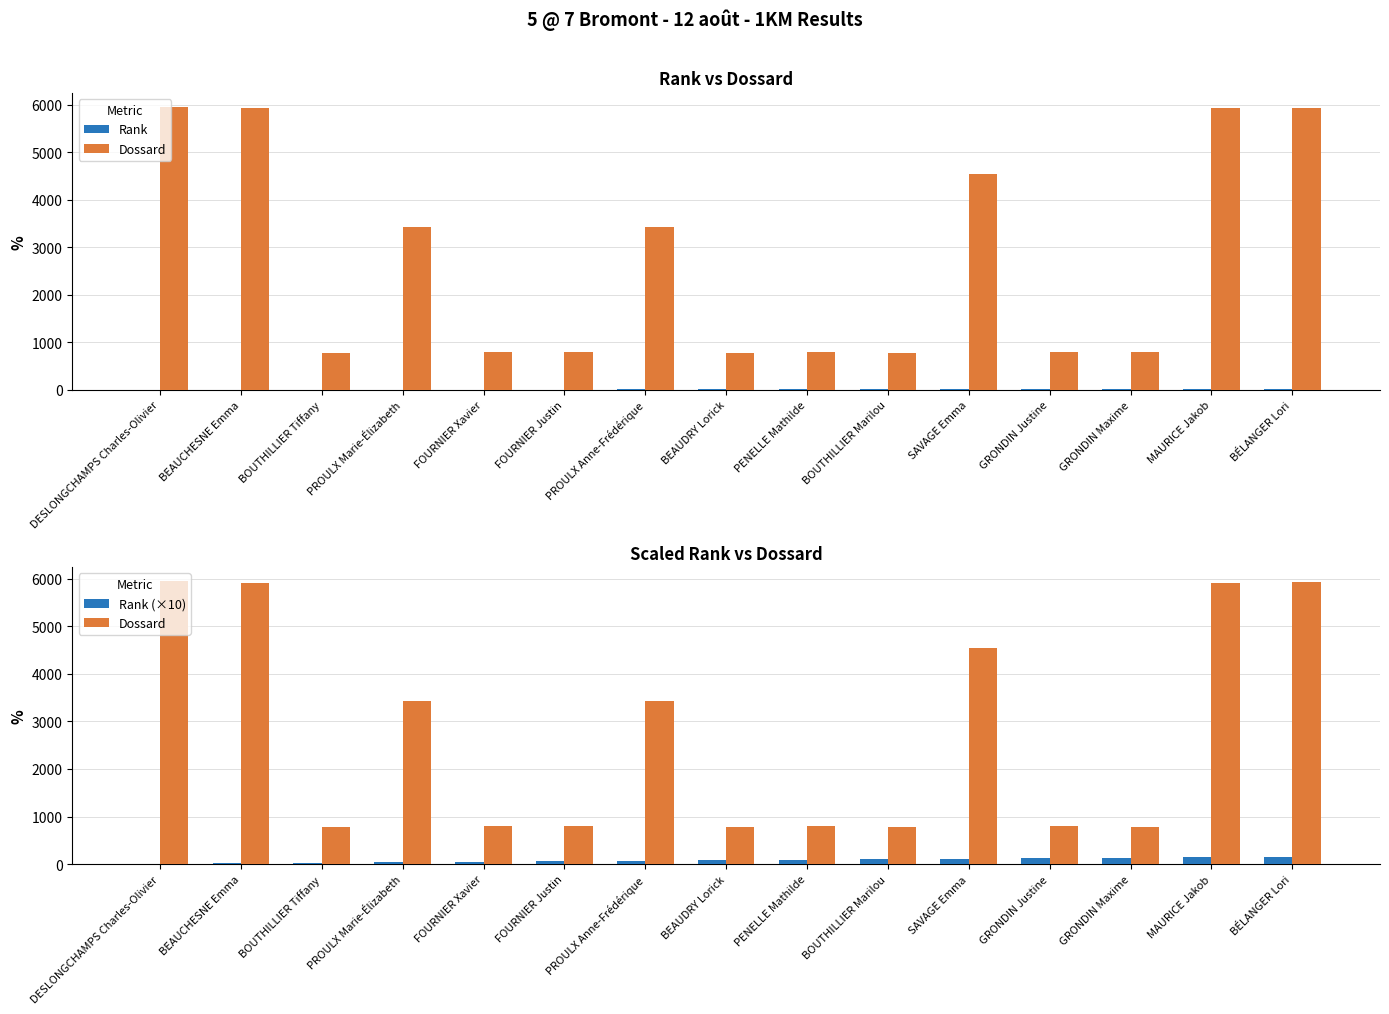

What is the lowest value of the Dossard series?

782